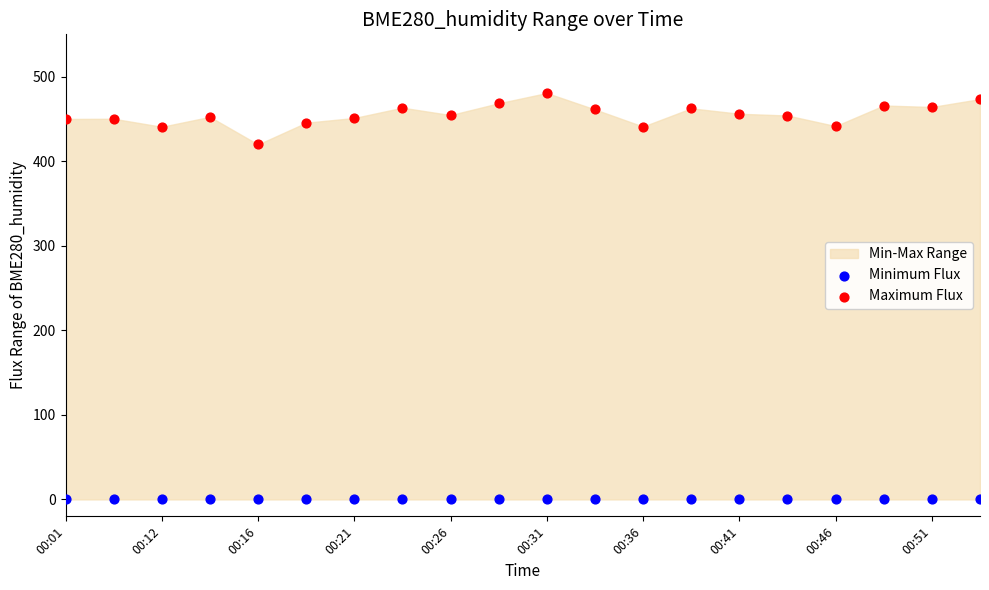

Which series reaches the maximum Y coordinate?

Maximum Flux